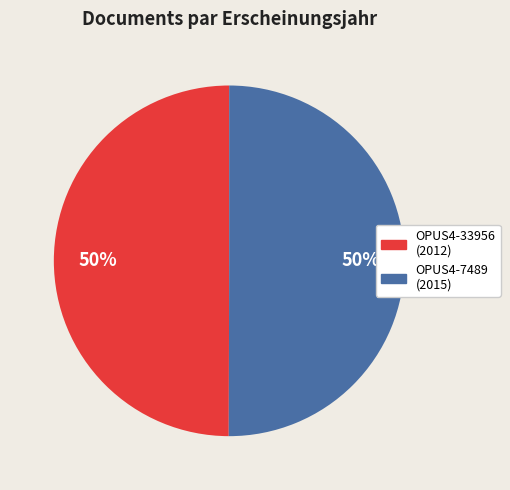

How many segments does this pie chart have?

2